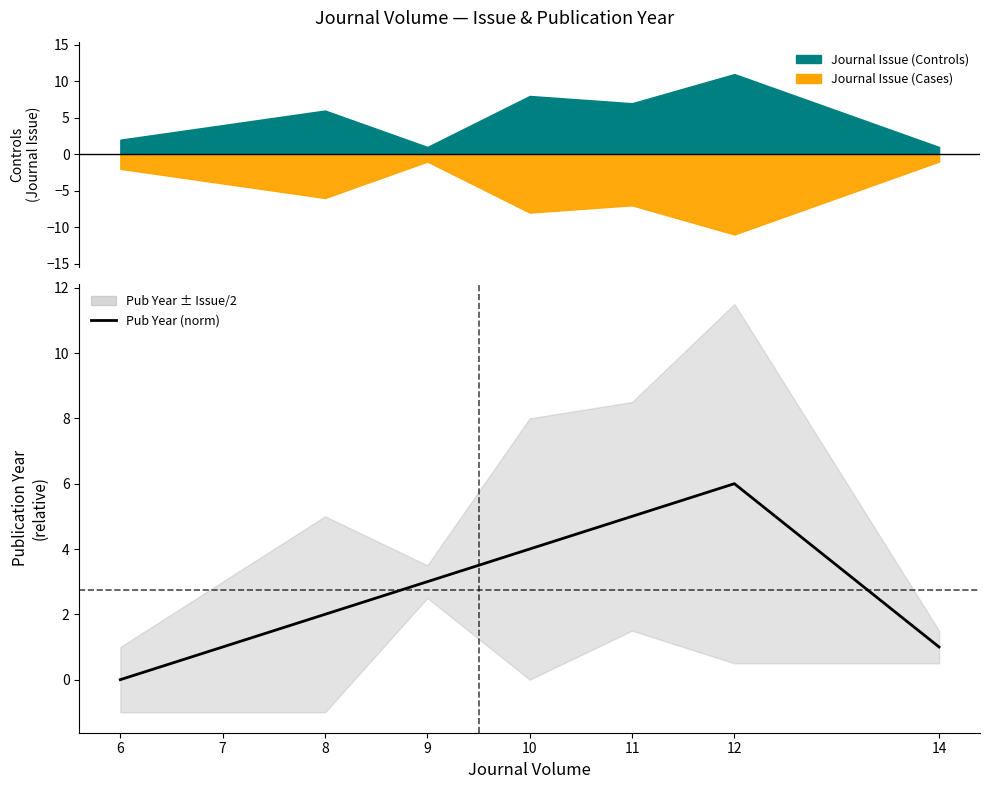

At which category does the chart reach its minimum across all series?

6